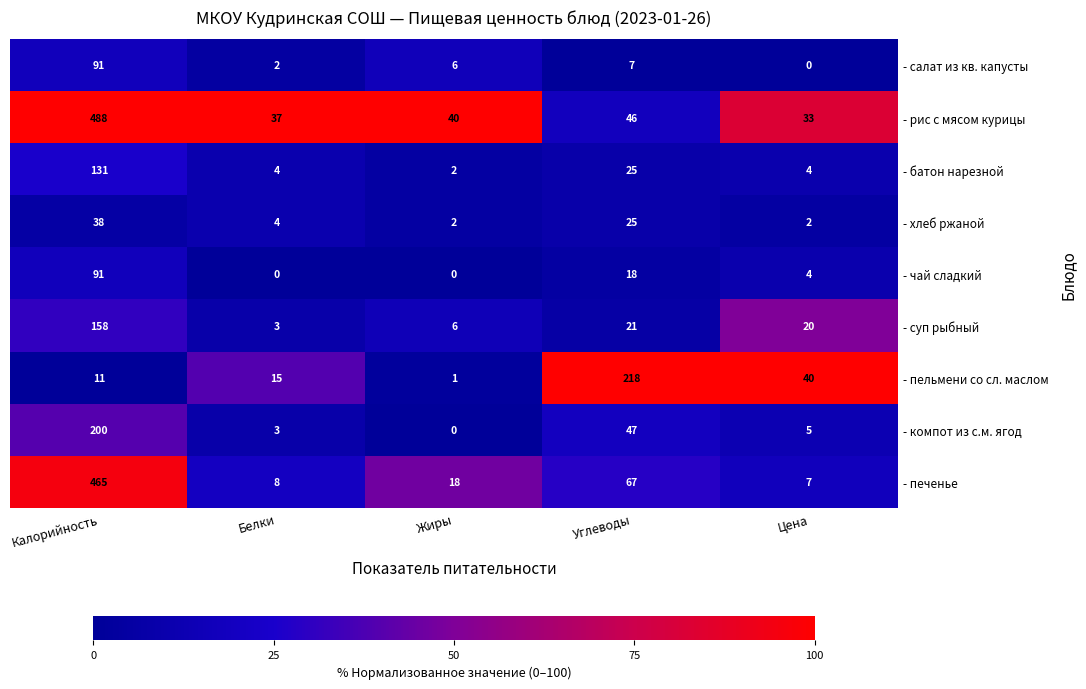

What is the sum of the - печенье values at Калорийность and Цена?

472